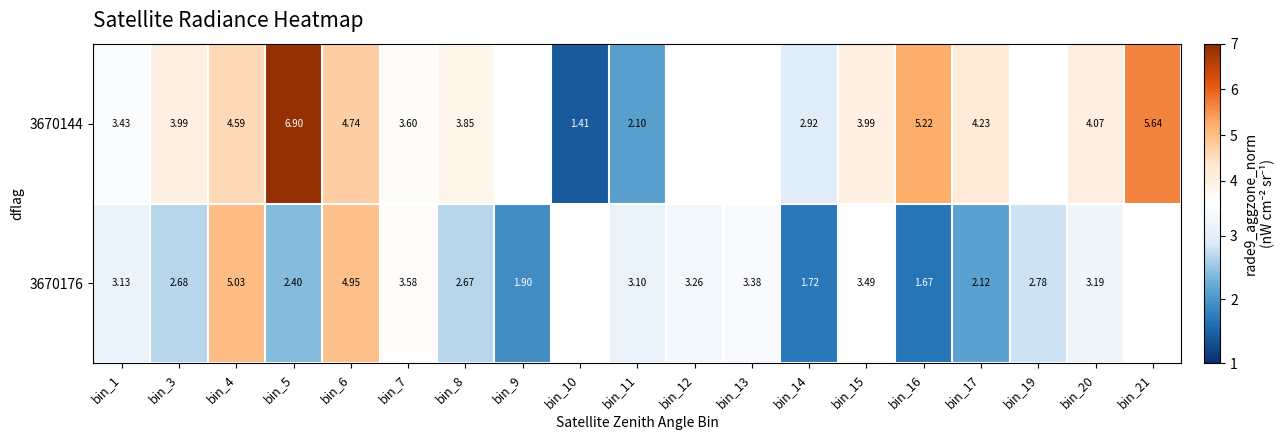

At how many categories does at least one series exceed 5?

4